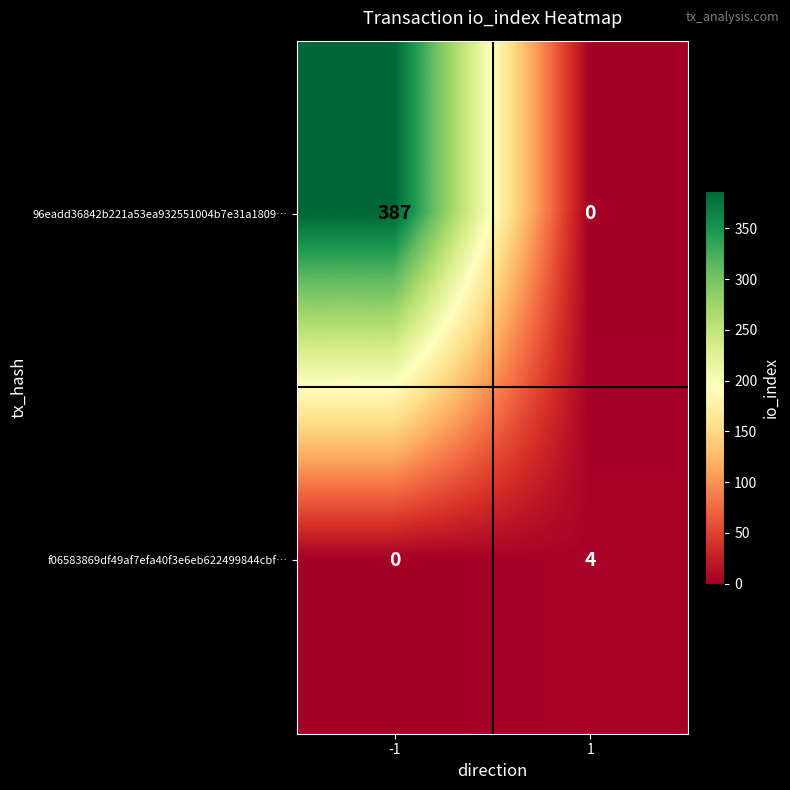

Rank the series by their maximum value, from lowest to highest.

f06583869df49af7efa40f3e6eb622499844cbf…, 96eadd36842b221a53ea932551004b7e31a1809…